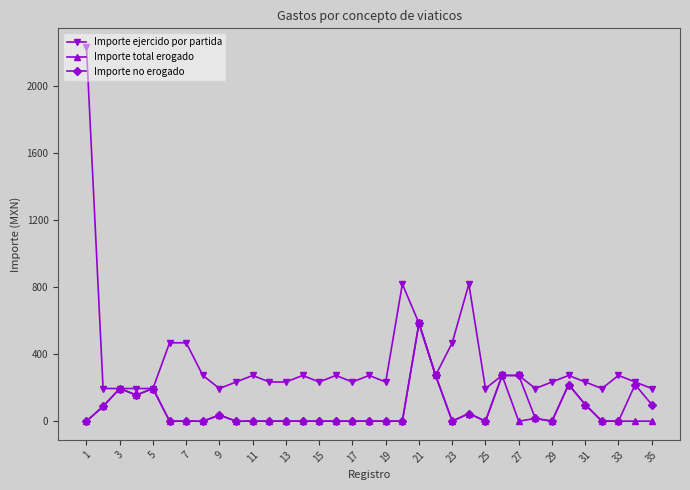

True or false: Importe no erogado has more than 0 points higher than both neighbors.

True